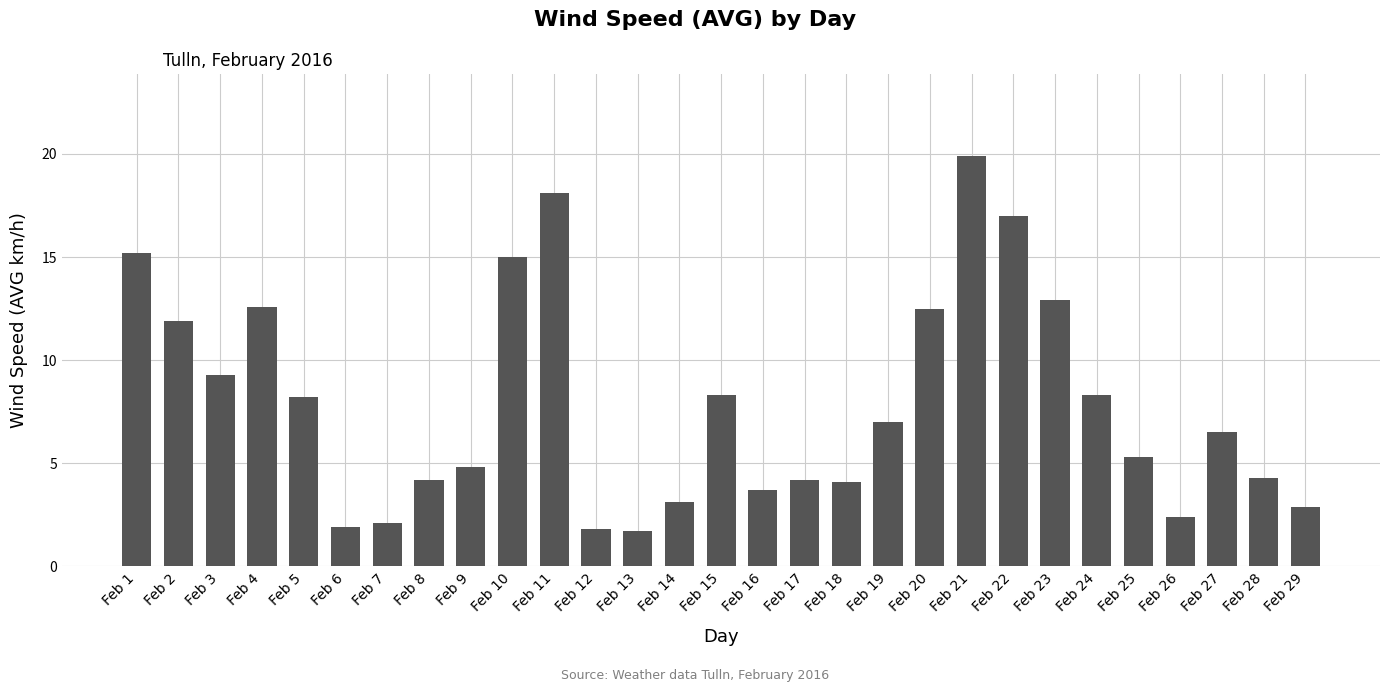

How many values exceed 6?

15